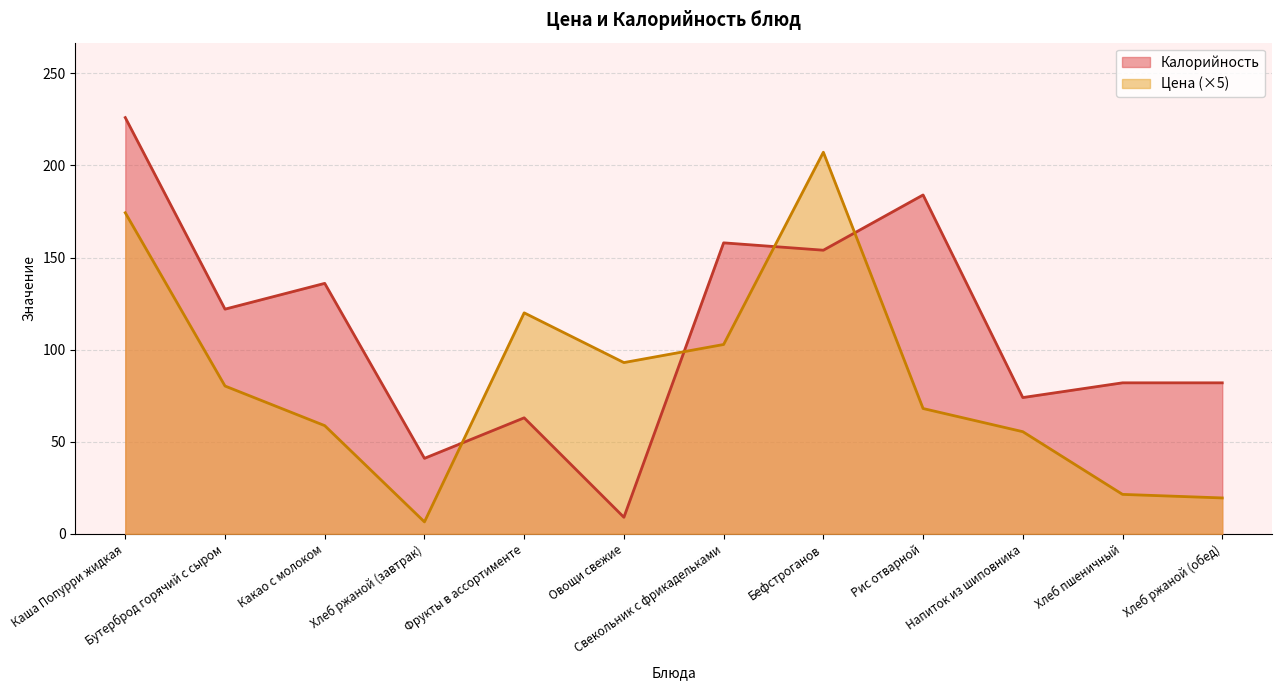

What is the total value across all series at Какао с молоком?

194.8